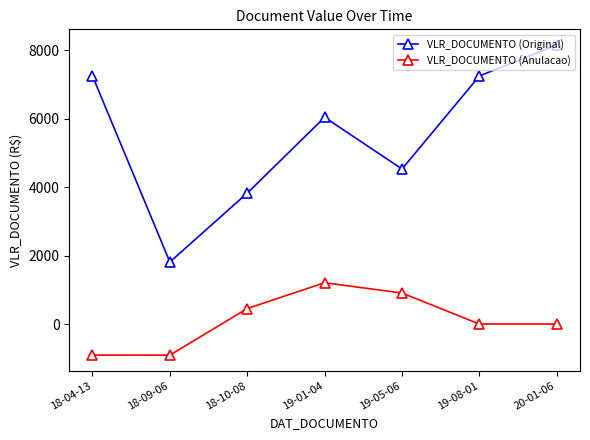

Is the value of VLR_DOCUMENTO (Anulacao) at 18-09-06 greater than the value of VLR_DOCUMENTO (Original) at 19-01-04?

No